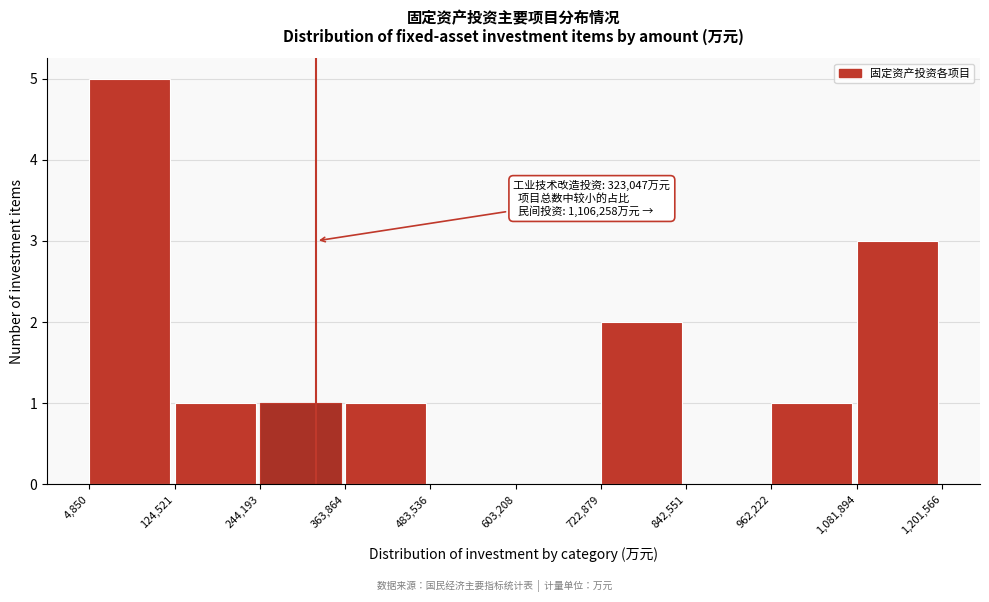

Over which range of the x-axis is the bar tallest?

4,850 to 124,521